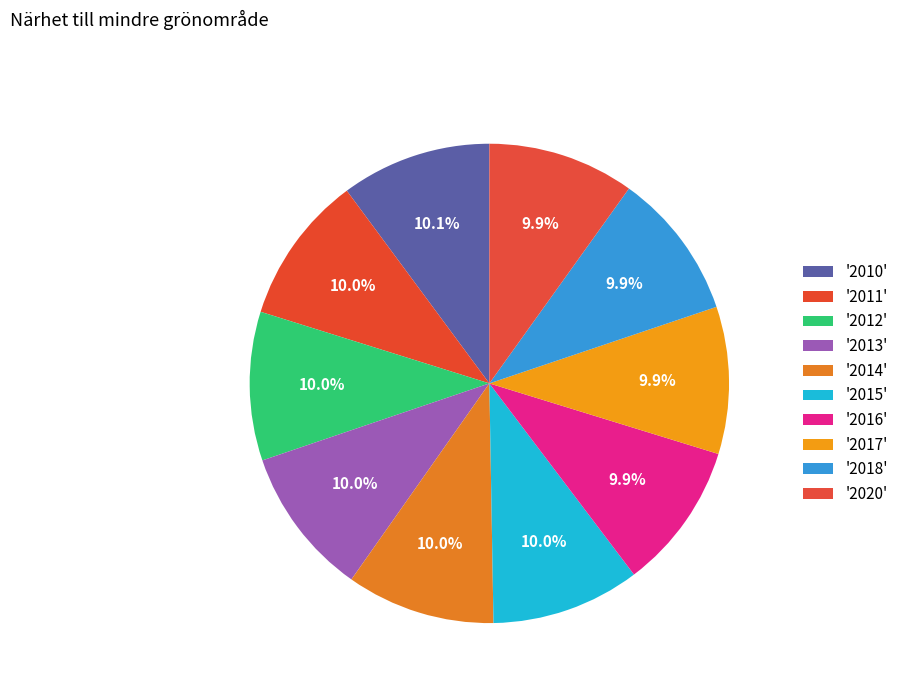

To the nearest percent, what is the average slice percentage?

10%